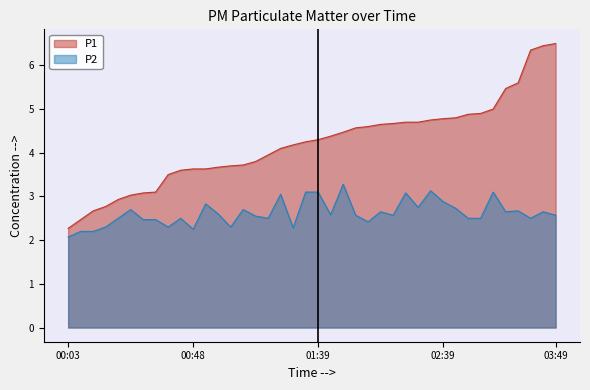

True or false: P1 and P2 intersect in this chart.

False